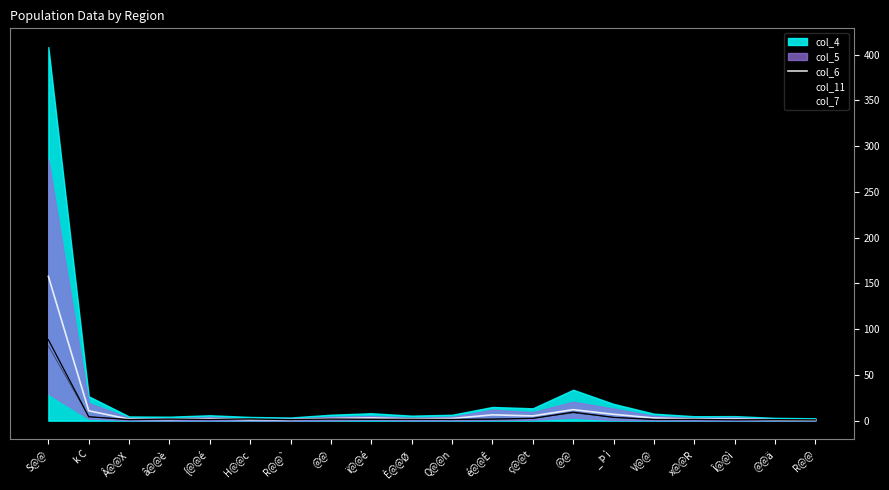

True or false: col_6 has more than 2 points higher than both neighbors.

True